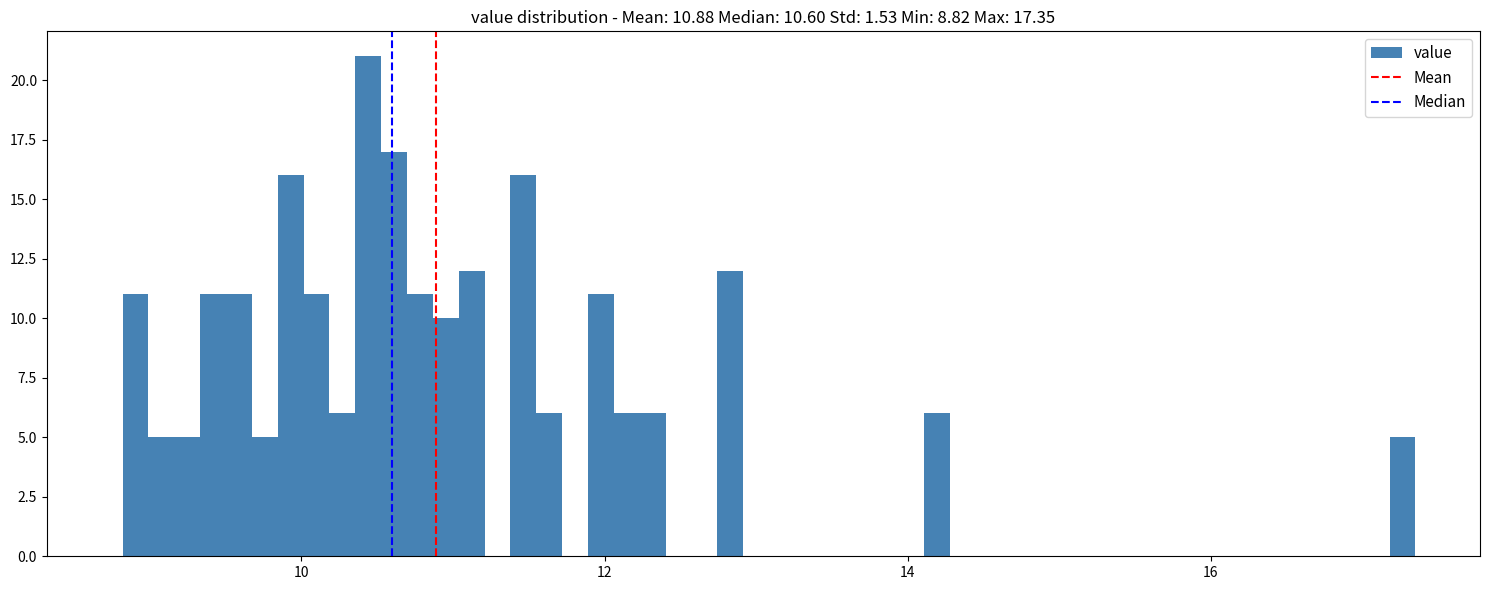

Read against the x-axis, roughly where is the centre of the tallest bar?

10.4